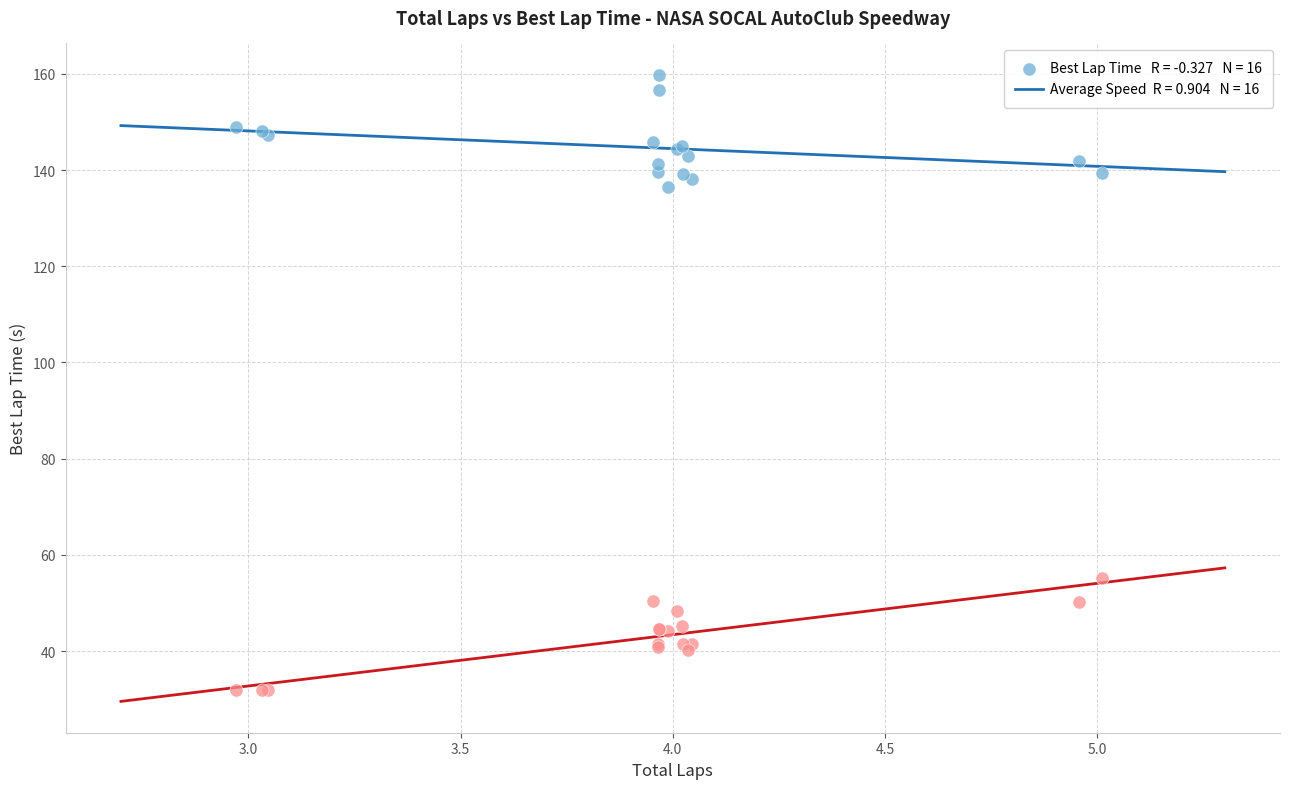

Across all series, what Y value is closest to 95?

55.3